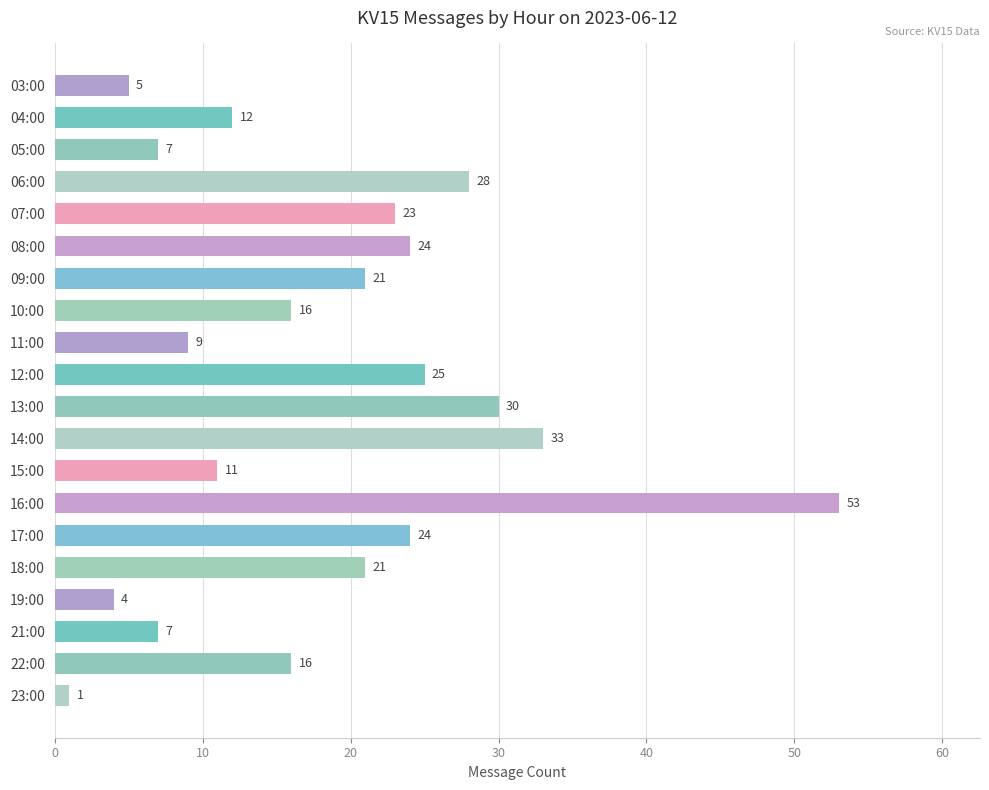

What is the label of the 14th bar from the bottom?

09:00